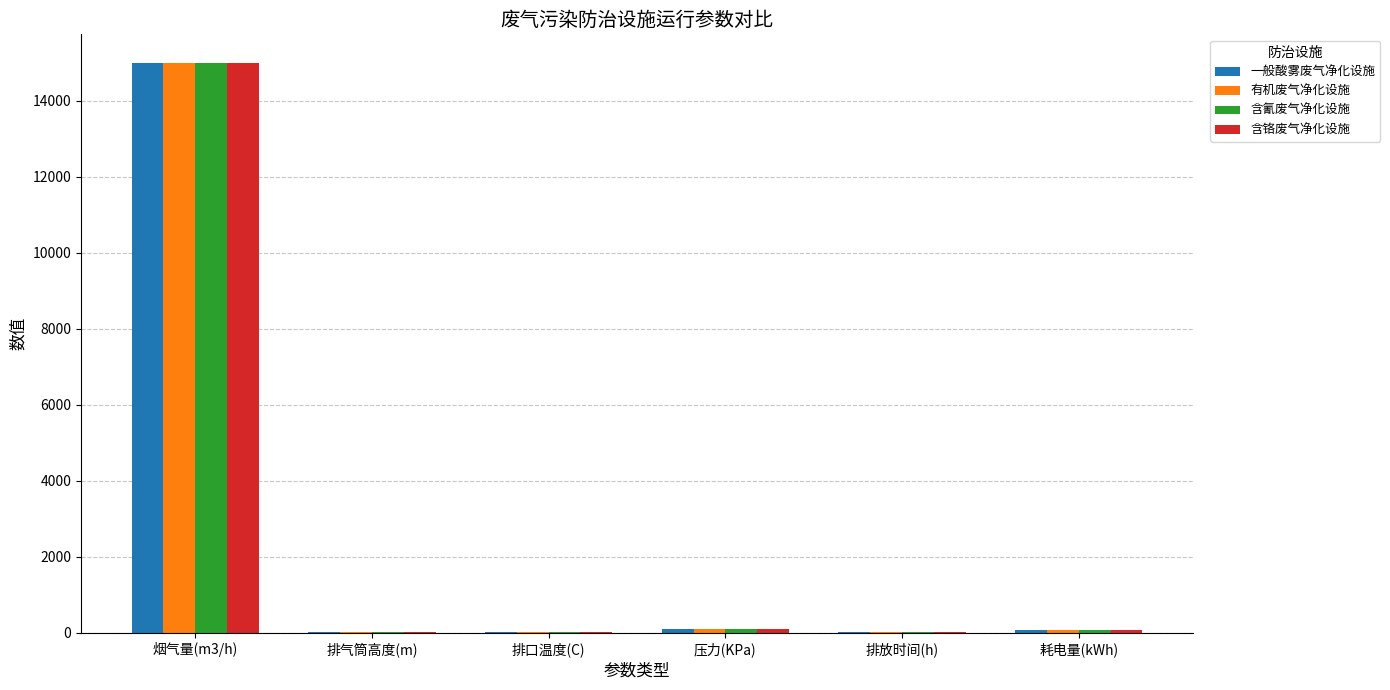

The value of 含氰废气净化设施 at 排气筒高度(m) is 25.0. True or false?

True